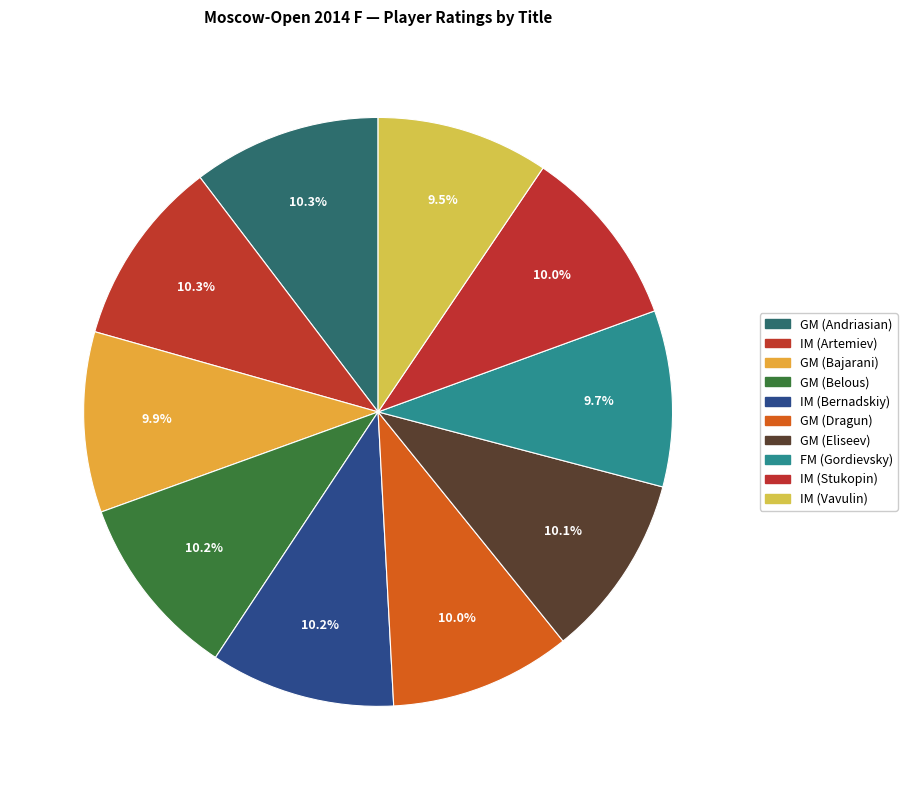

What percentage is the IM (Vavulin) slice, to the nearest percent?

9%